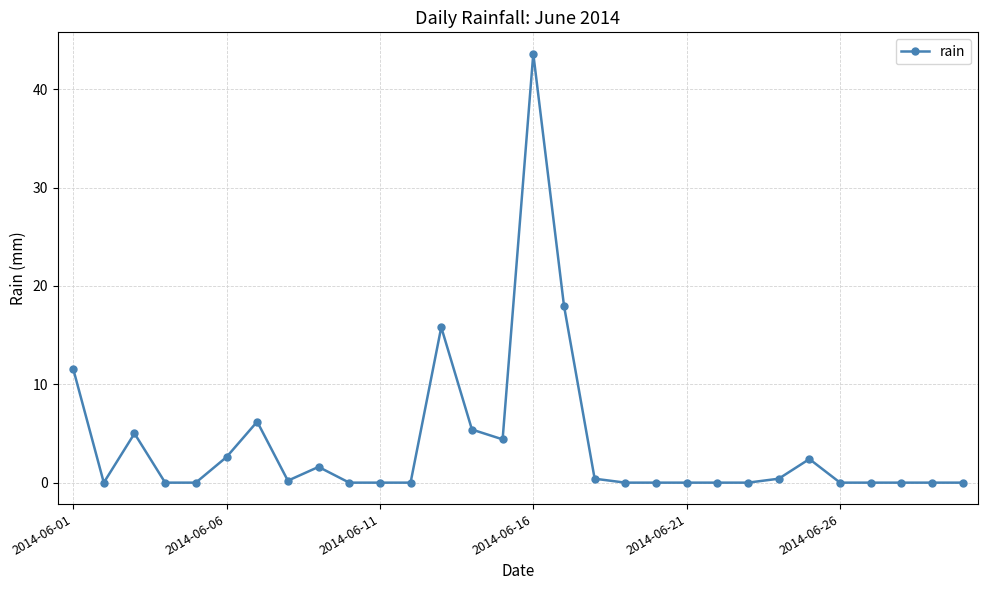

What is the value of the 7th point from the left?

6.2